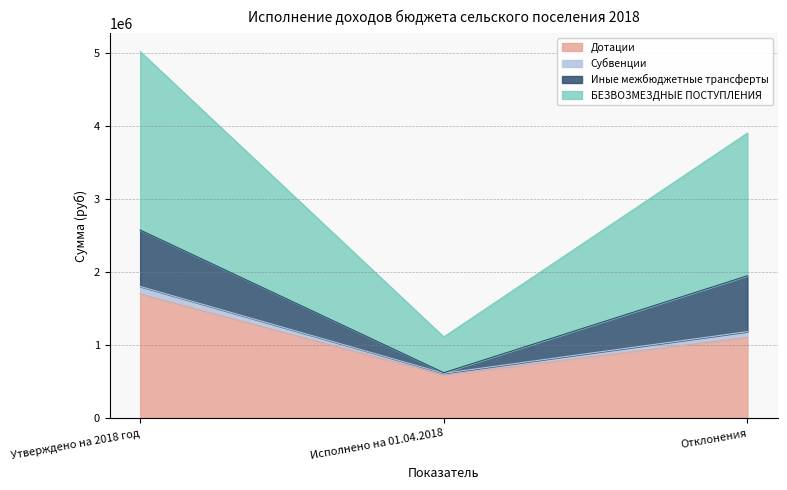

At which category does the chart reach its peak across all series?

Утверждено на 2018 год